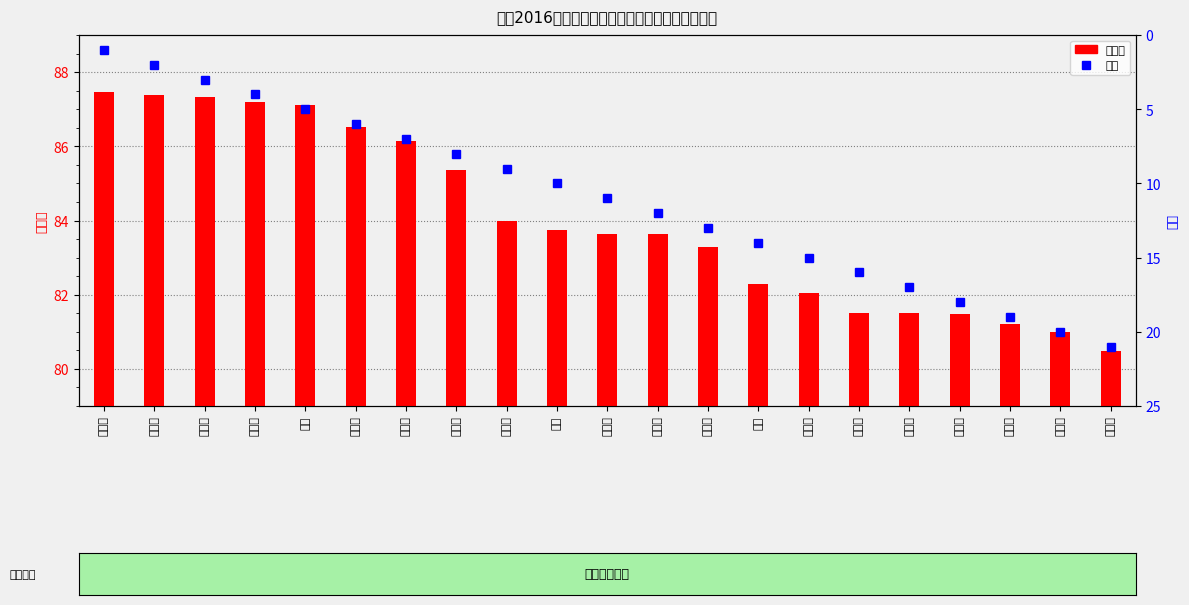

List the labels in order of 总成绩 value, smallest first.

孙俊连, 刘花花, 王海霞, 刘志强, 刘文静, 张宝连, 张文斐, 薛鹏, 李月宏, 刘雪琴, 郝瑞霞, 吕娟, 赵雯宇, 张少利, 贾艳平, 苏志涛, 马肖, 薛晋芳, 蔚润姣, 李晓瑞, 马利雅